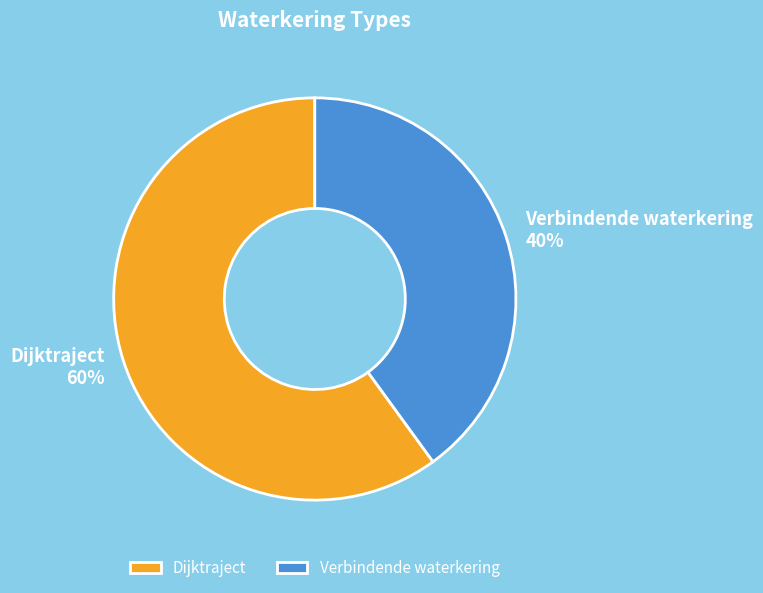

Is it true that Dijktraject is 60% of the pie?

True